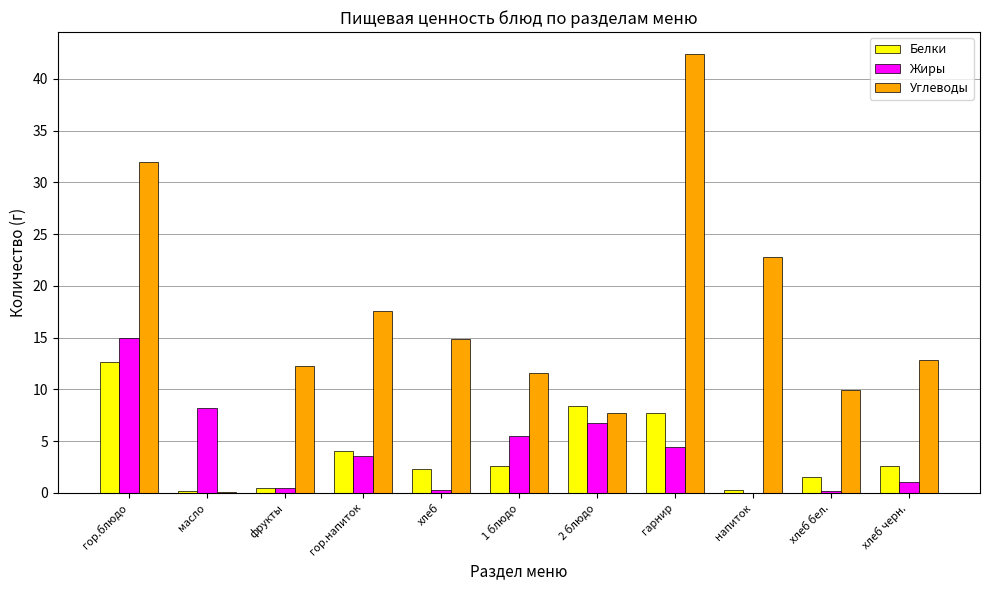

Does the chart contain stacked bars?

No